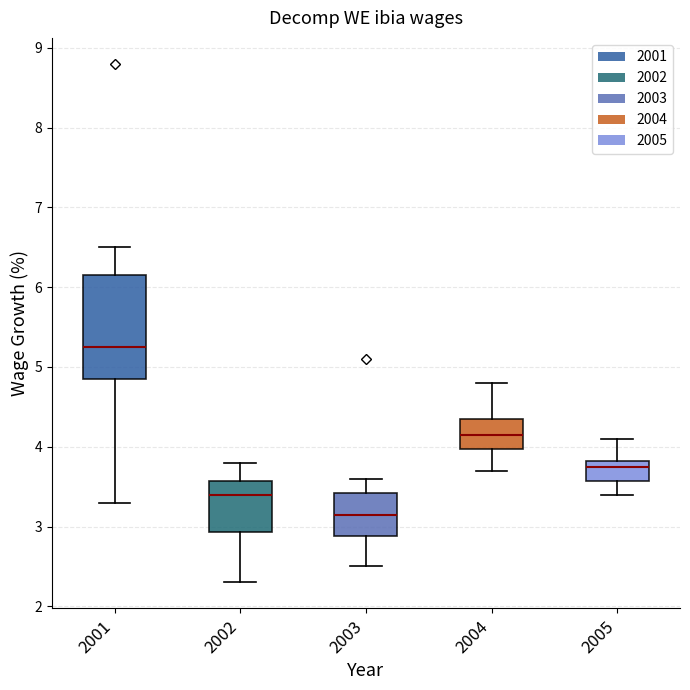

Which box has the highest median line?

2001